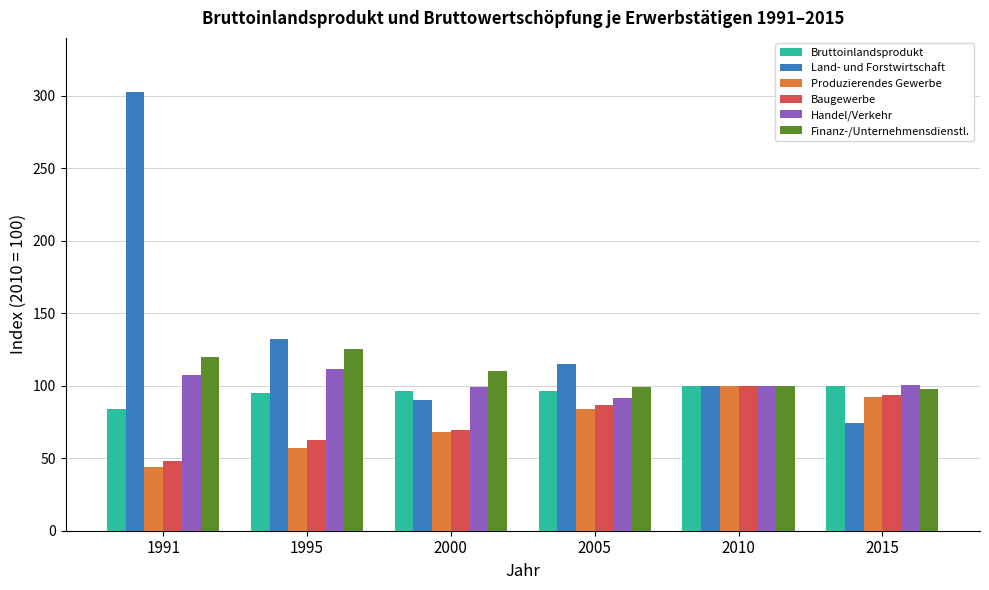

Is it true that Baugewerbe equals 23.1 at 2000?

False